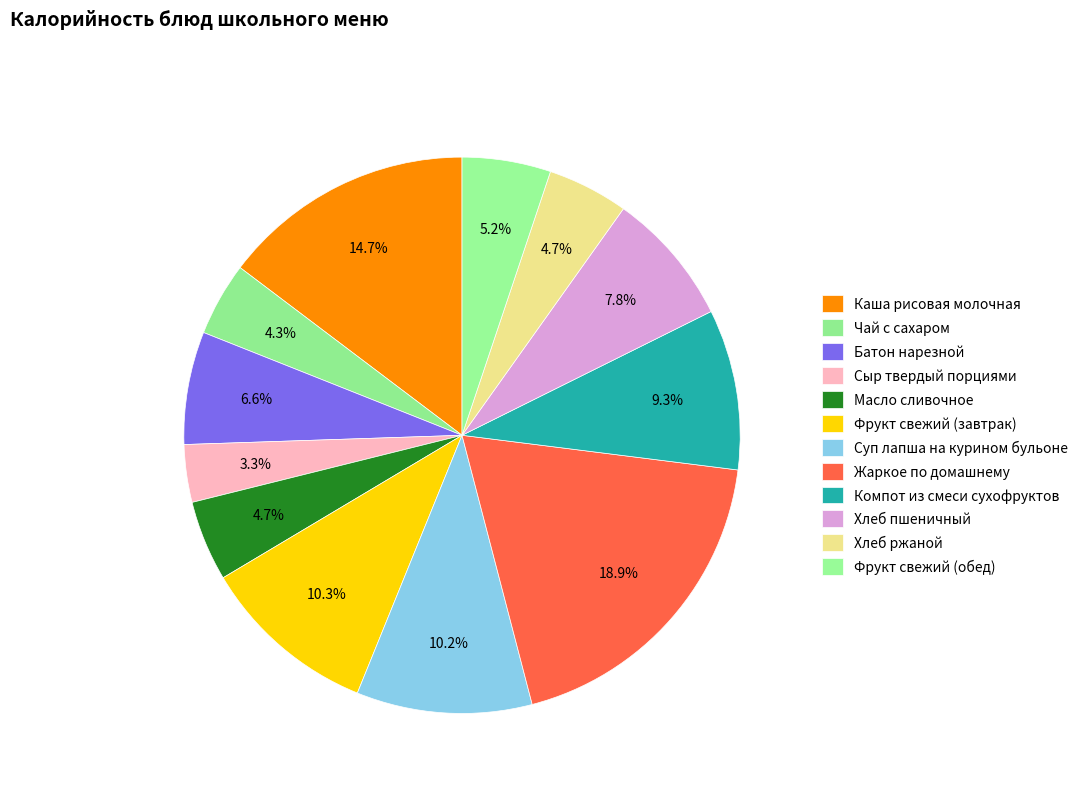

Count the number of slices in the pie.

12